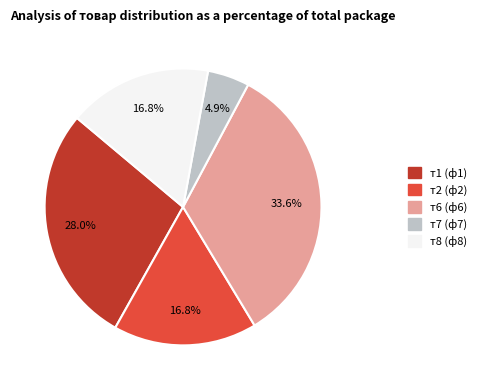

To the nearest percent, what percentage of the pie is т8 (ф8)?

17%